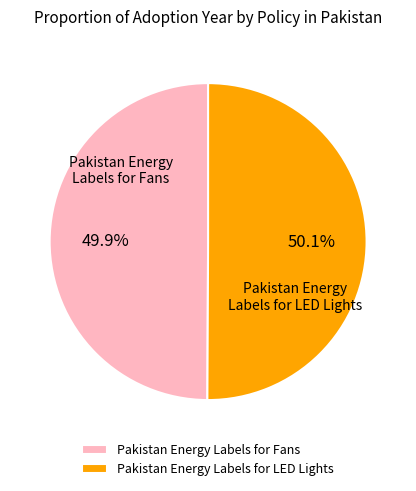

Approximately how many times larger is the value at Pakistan Energy Labels for LED Lights compared to Pakistan Energy Labels for Fans?

1.0